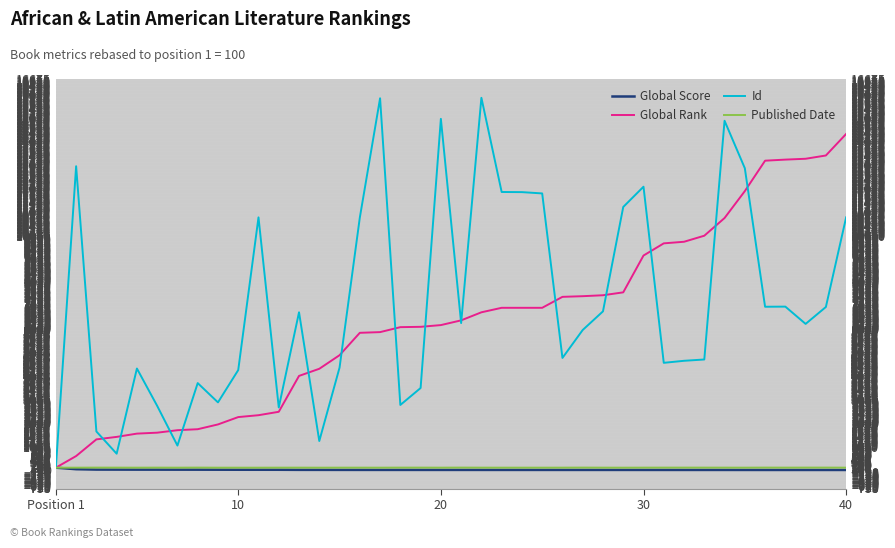

How many lines are shown in the chart?

4